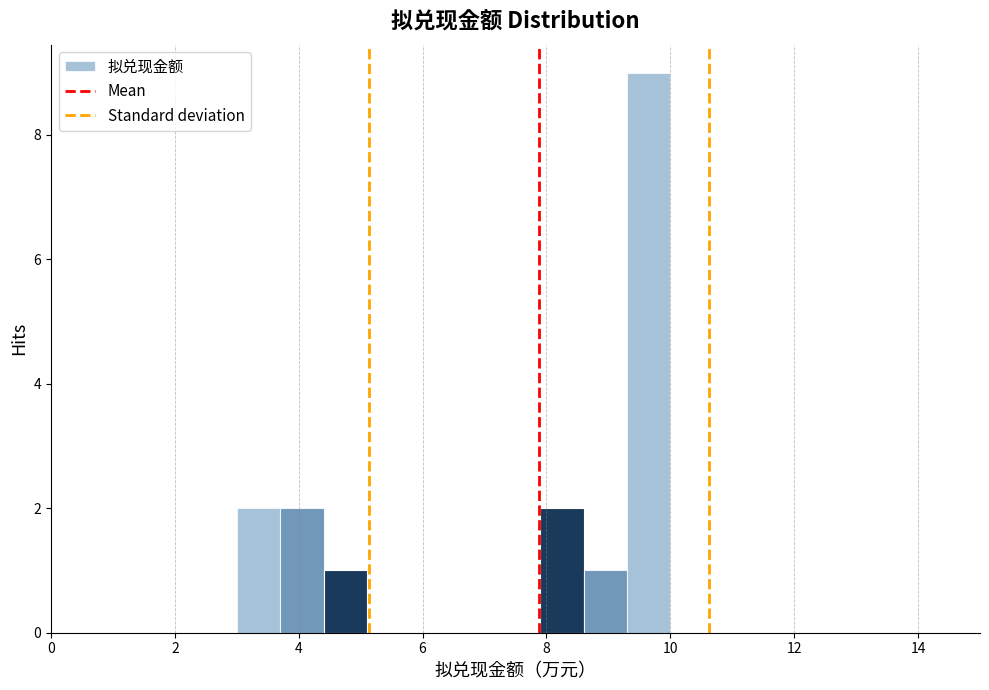

Around what value on the x-axis is the tallest bar? Give the approximate position of its centre, as read against the axis.

9.6